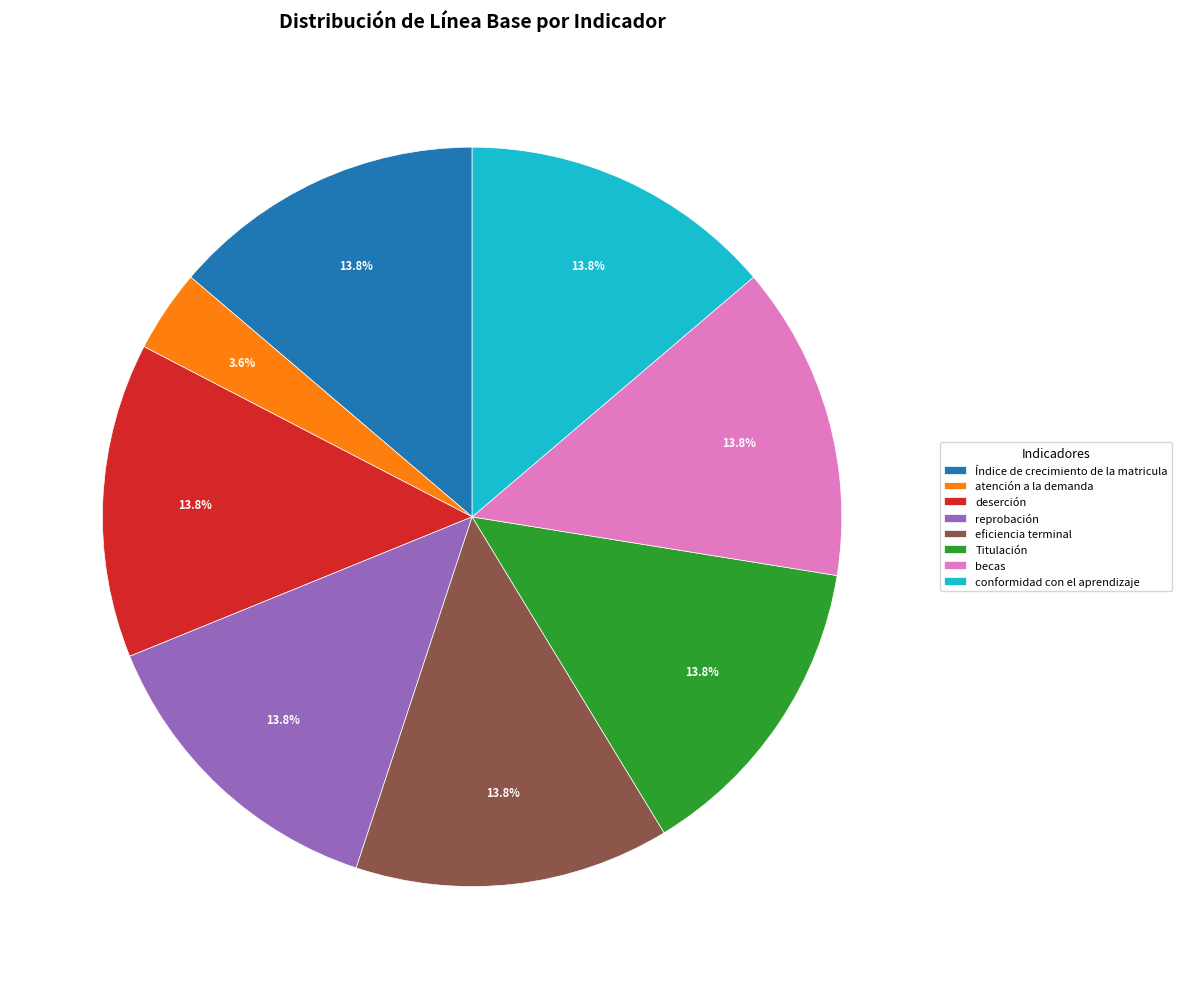

What is the ratio of the value at conformidad con el aprendizaje to the value at becas?

1.0